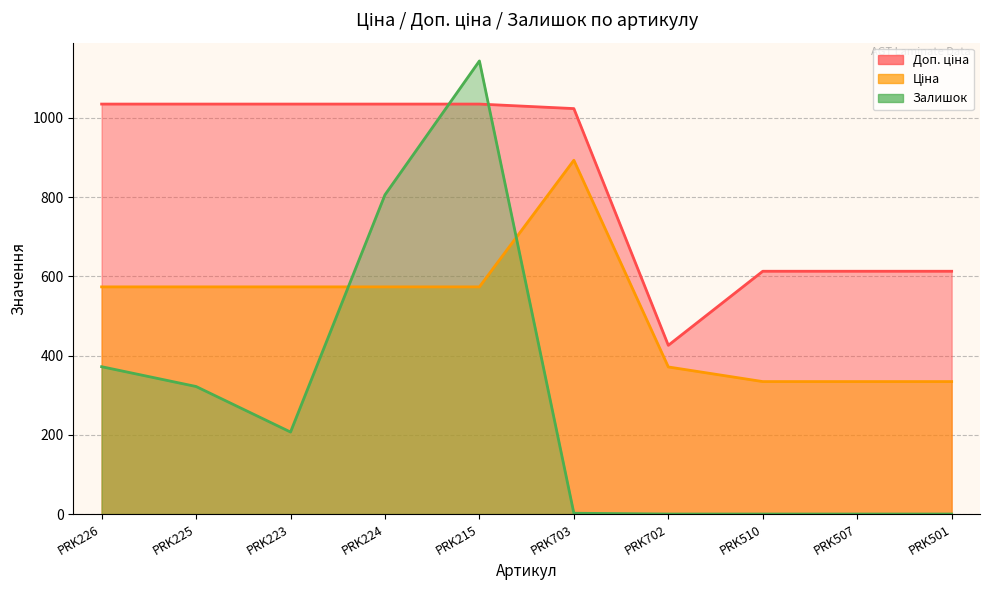

The Ціна series shows 335.7 at PRK703. True or false?

False